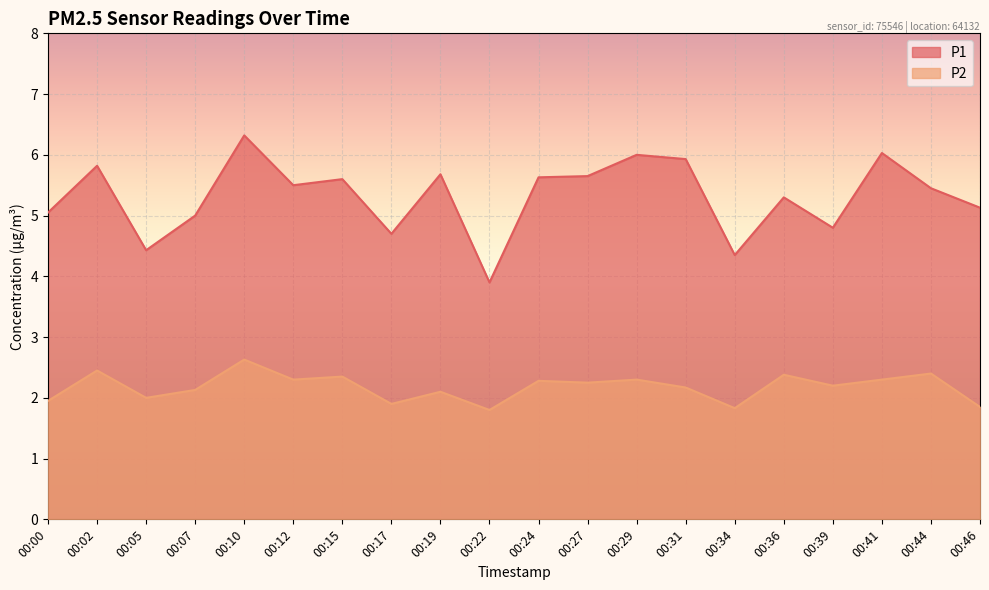

What are all the series names shown in the legend?

P1, P2